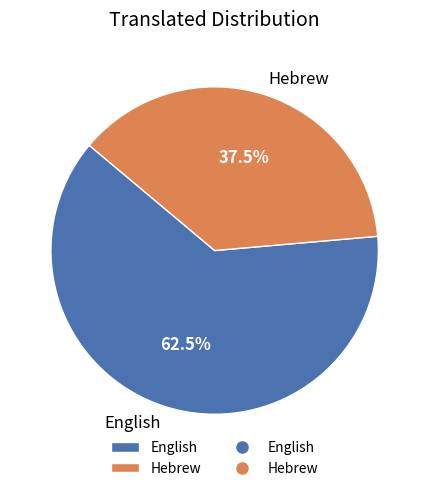

Which slice represents more than half of the pie?

English